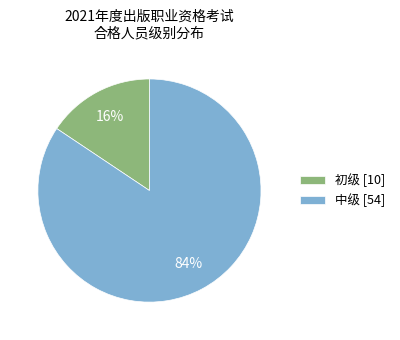

Between 中级 [54] and 初级 [10], which is larger?

中级 [54]